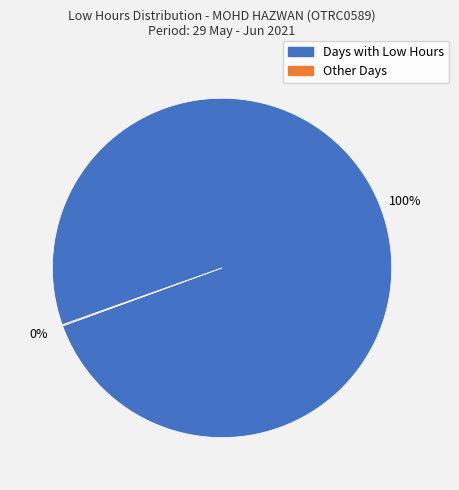

Which category has the biggest portion of the pie?

Days with Low Hours